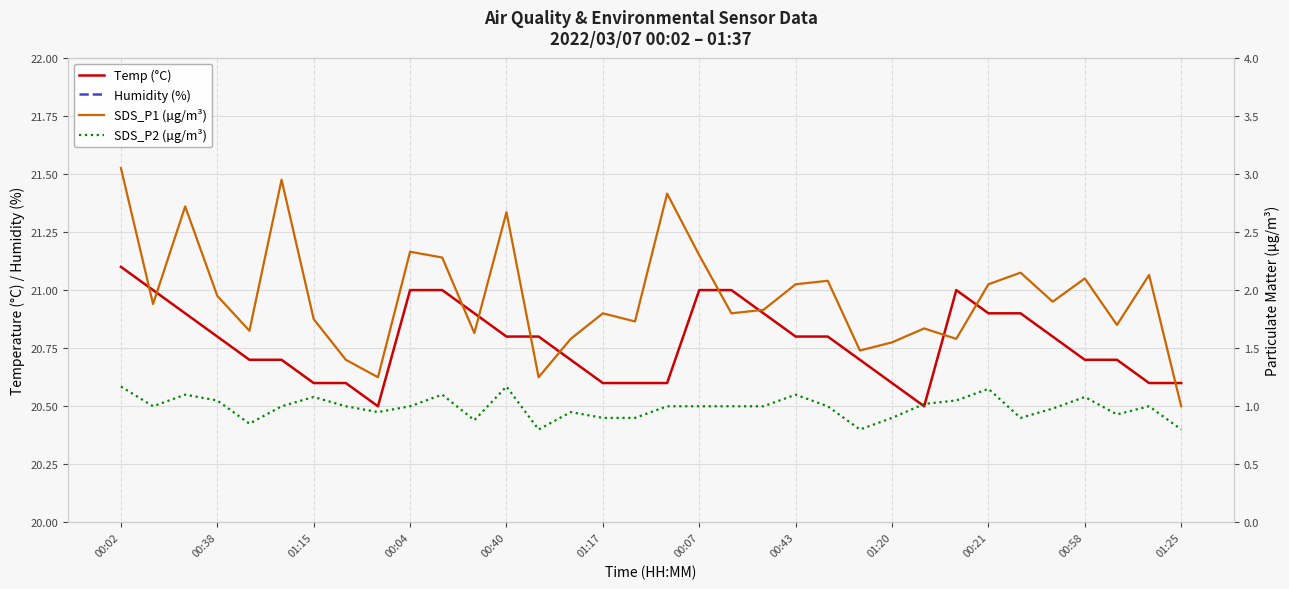

Is it true that Humidity (%) equals 42.1 at 22?

True